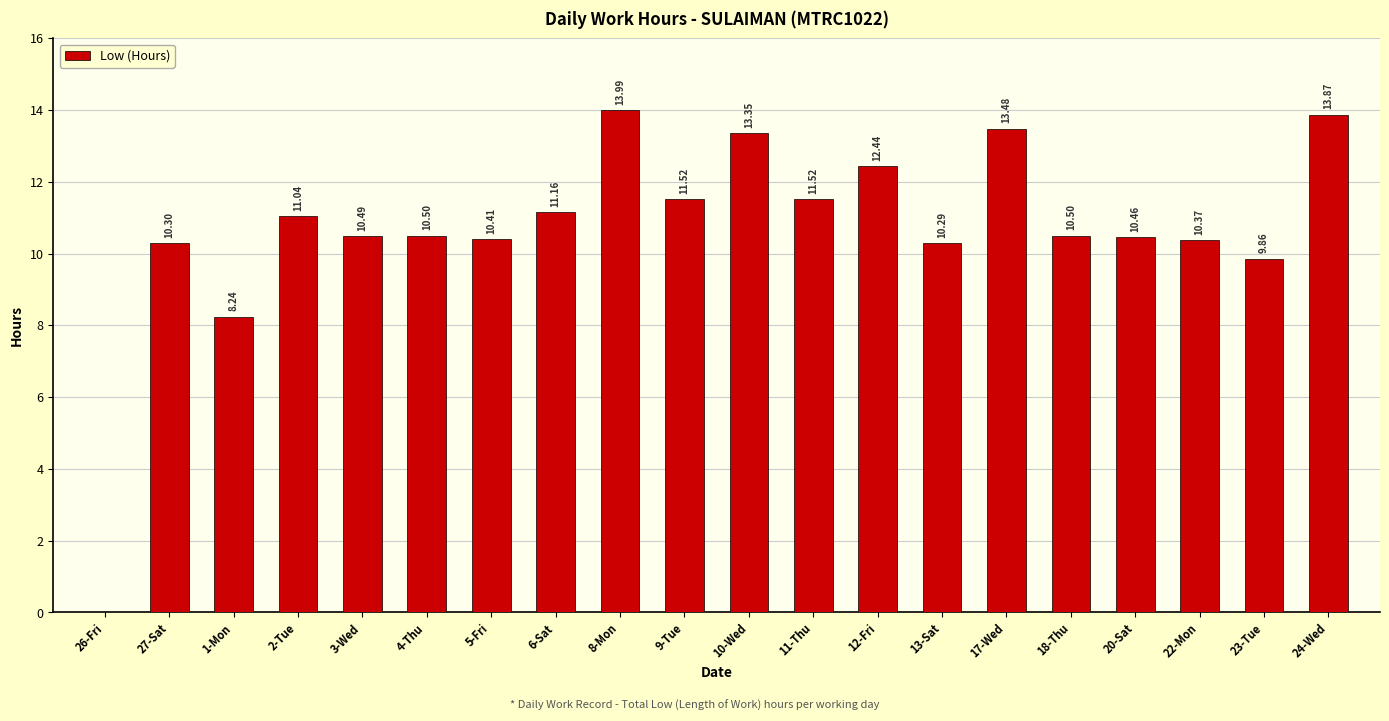

What is the sum of all values?

213.8